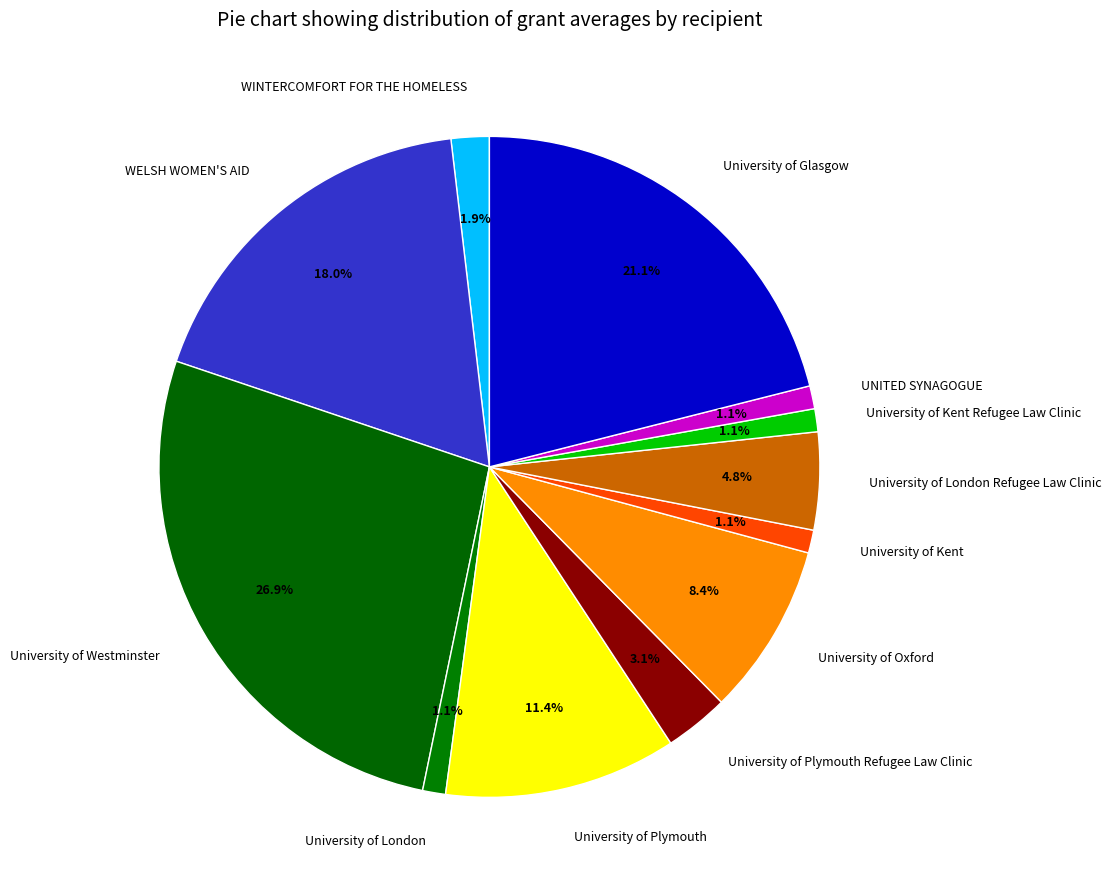

Between University of Oxford and UNITED SYNAGOGUE, which is larger?

University of Oxford